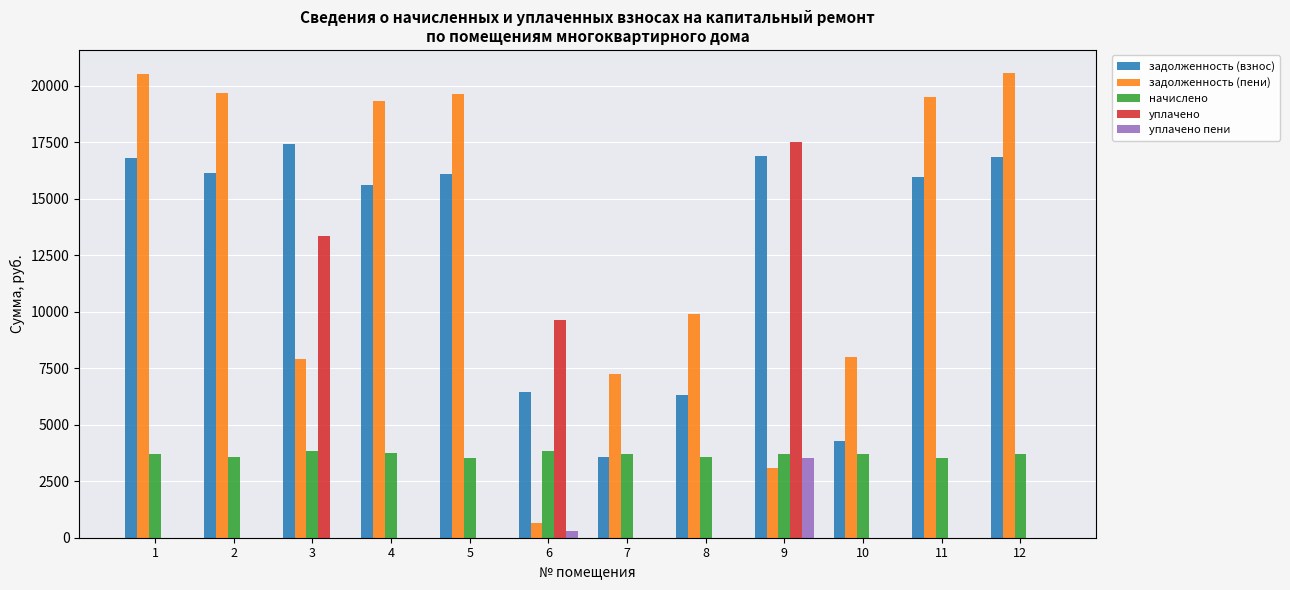

The value of задолженность (пени) at 1 is 20524.1. True or false?

True